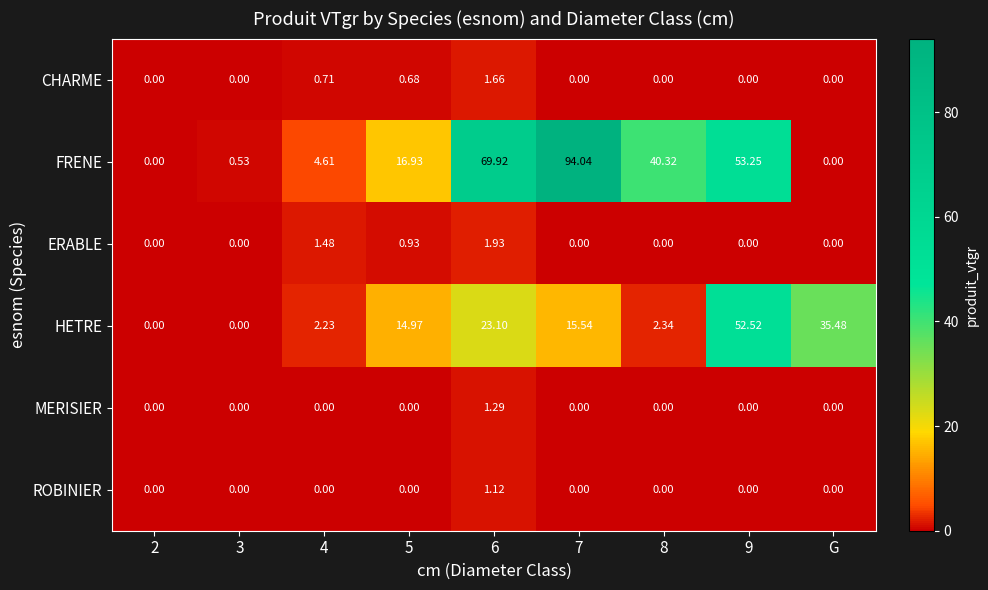

Which series has the largest range (max minus min)?

FRENE